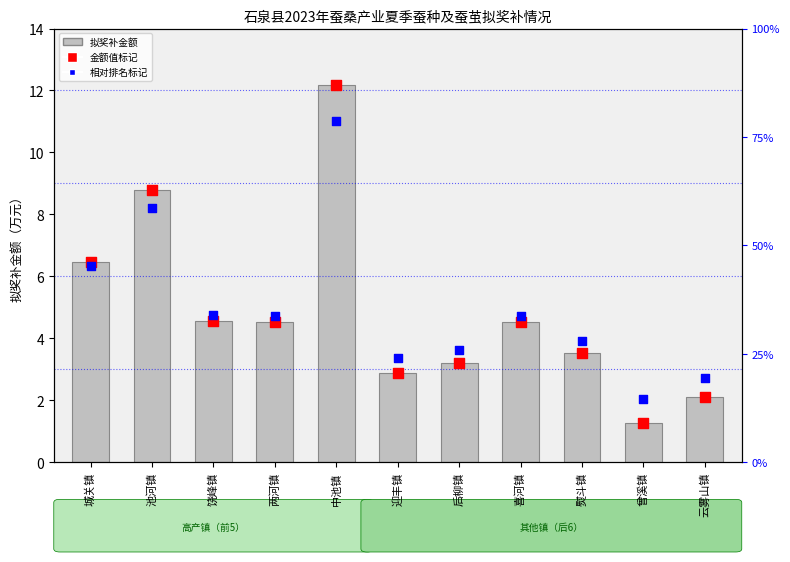

At how many categories does at least one series exceed 5?

3